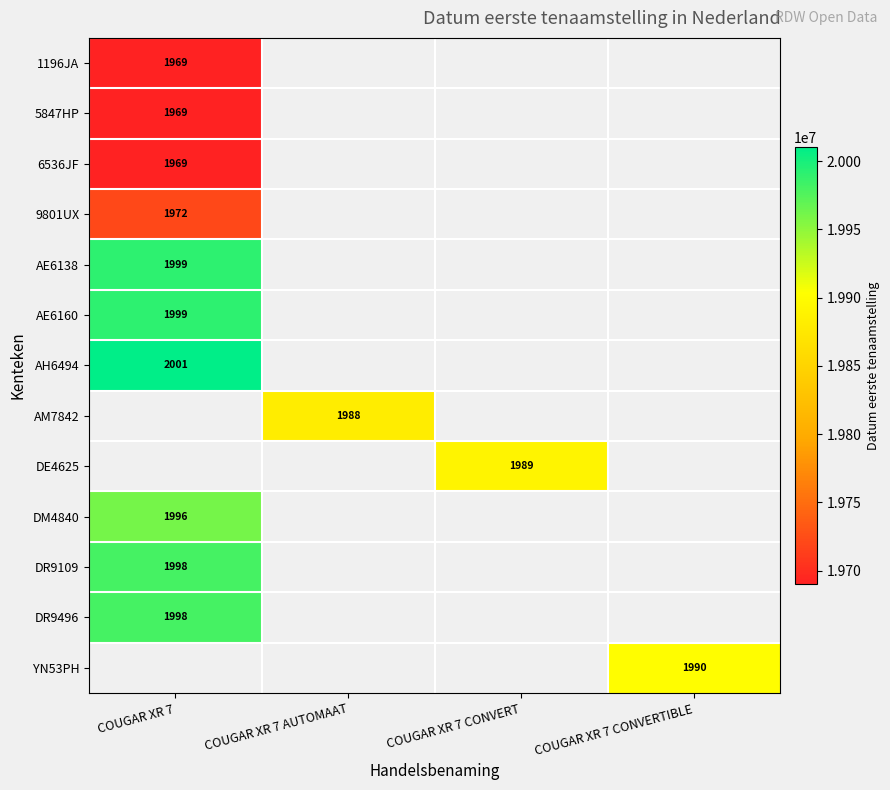

Between COUGAR XR 7 AUTOMAAT and COUGAR XR 7 CONVERTIBLE, which is larger?

COUGAR XR 7 CONVERTIBLE